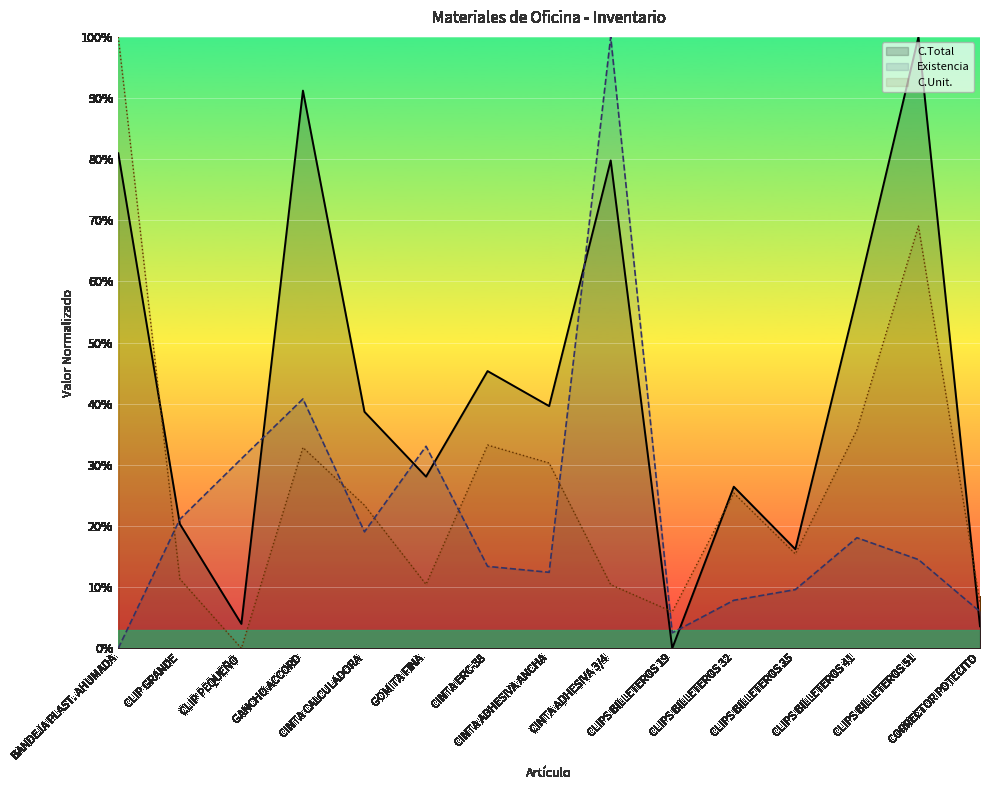

How many lines are shown in the chart?

3